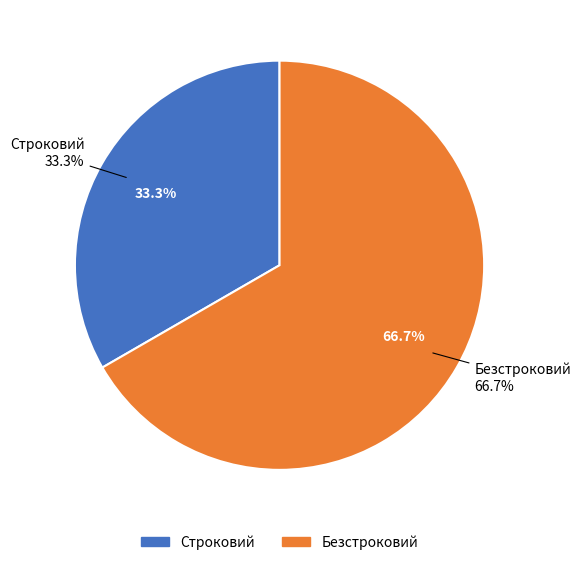

How many slices are in this pie chart?

2